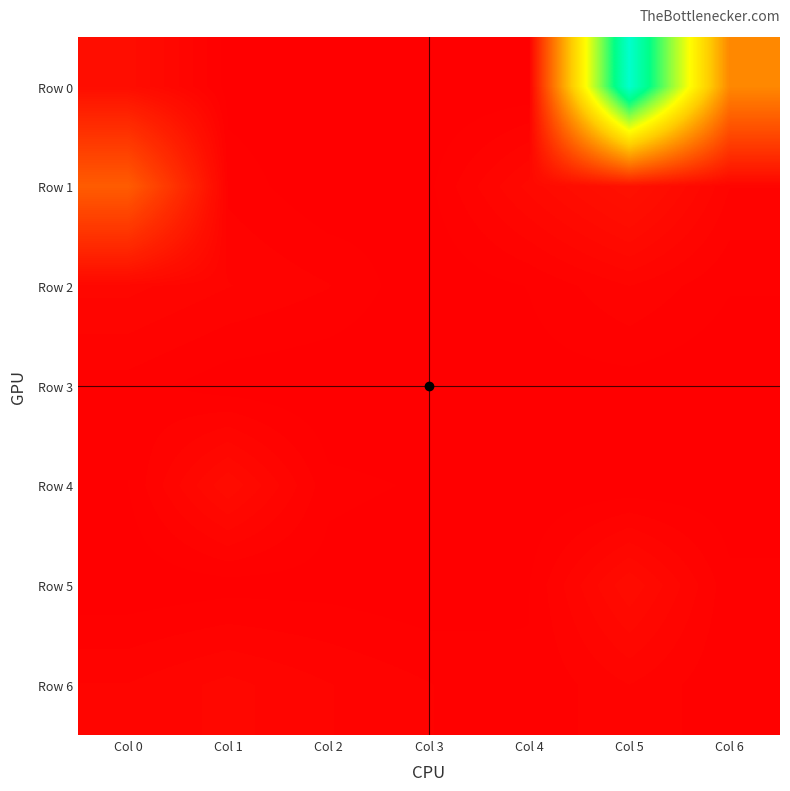

How many series are shown in this chart?

7